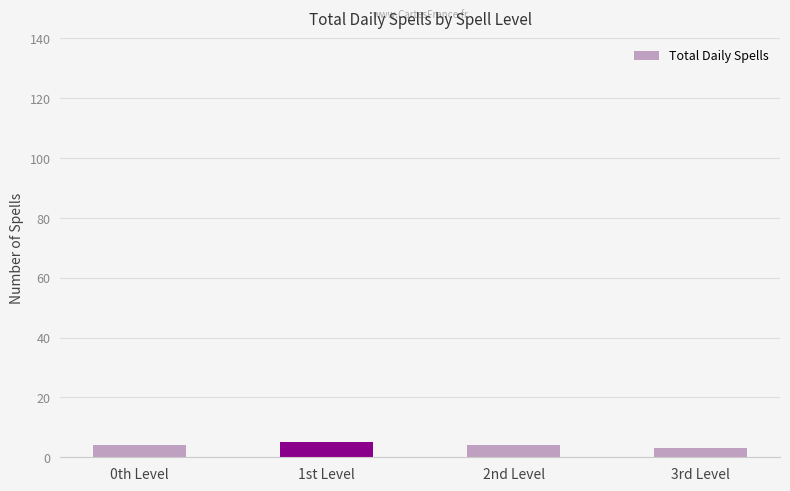

Read the value at 0th Level.

4